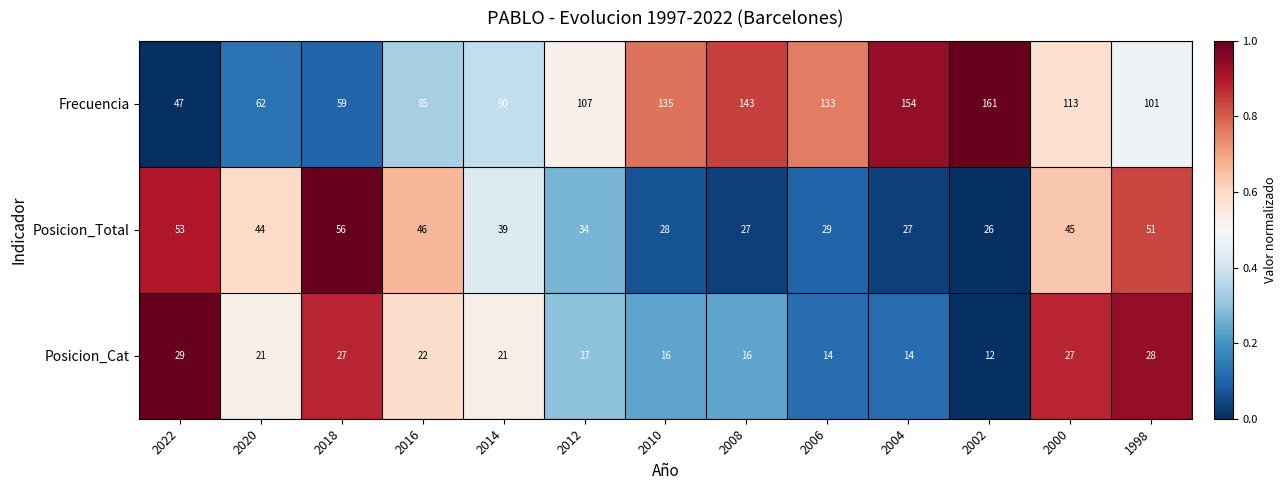

Between 2020 and 2018, which series saw the biggest shift?

Posicion_Total